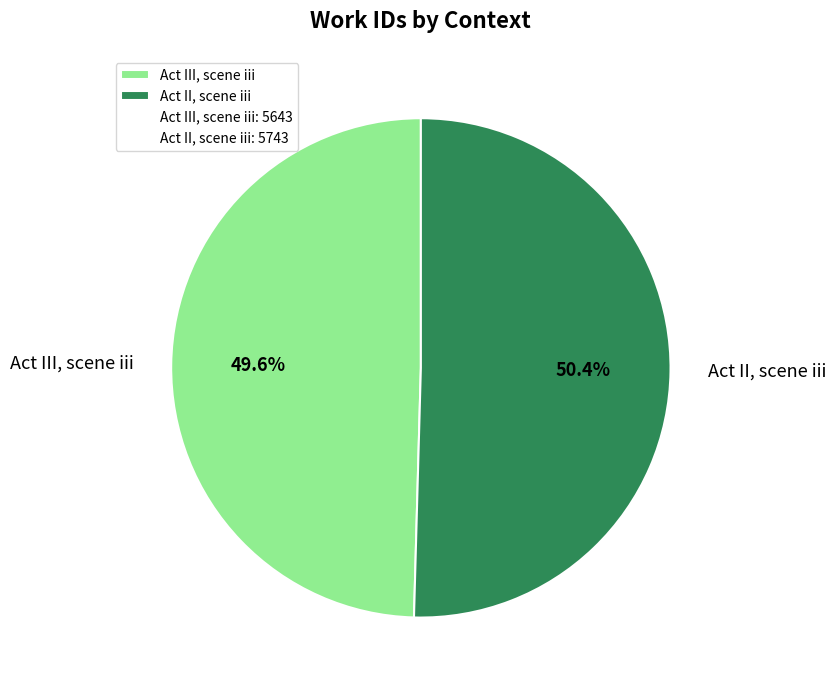

What is the smallest slice in the pie chart?

Act III, scene iii